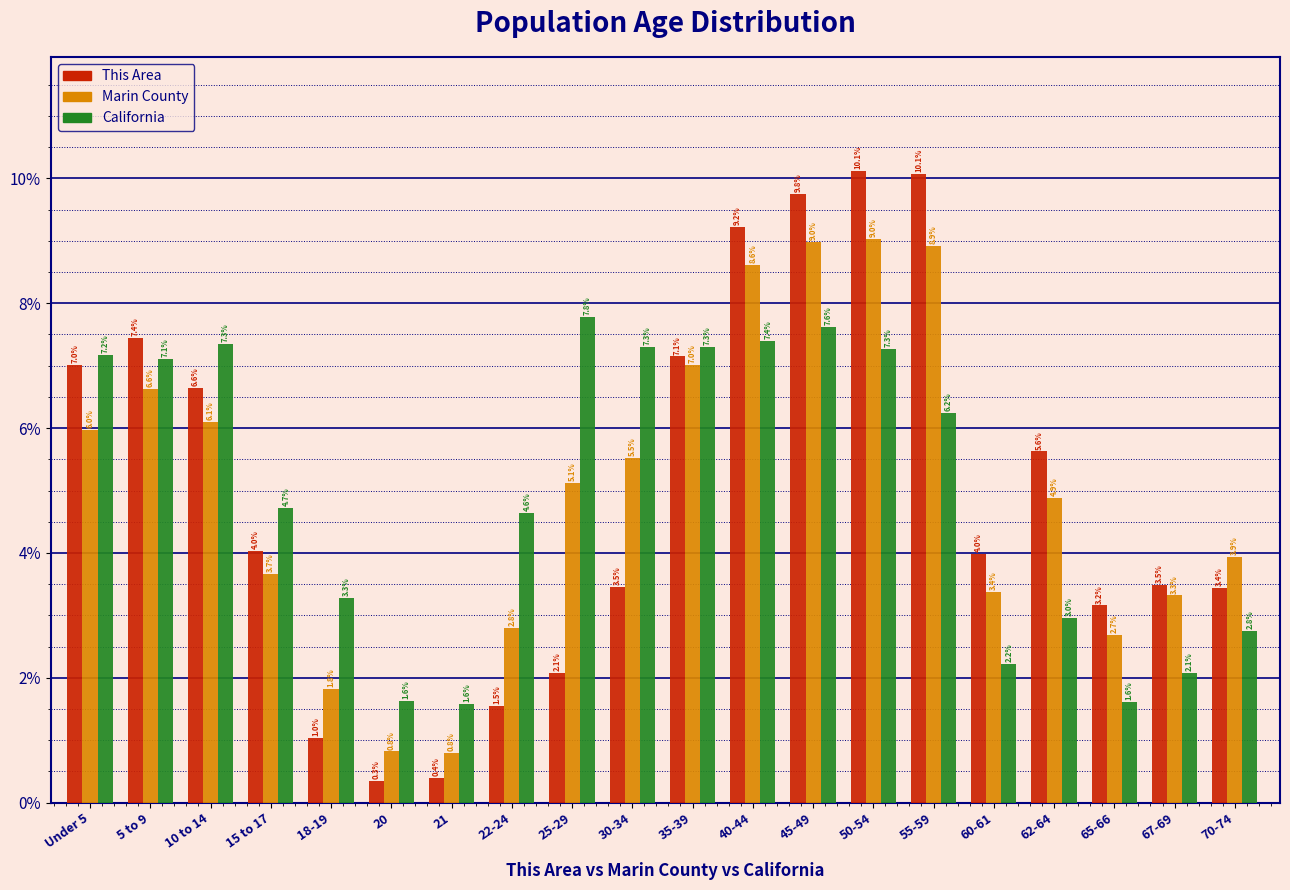

Reading left to right, list all the values displayed in this chart.

This Area: 7.0	7.4	6.6	4.0	1.0	0.3	0.4	1.5	2.1	3.5	7.1	9.2	9.8	10.1	10.1	4.0	5.6	3.2	3.5	3.4
Marin County: 6.0	6.6	6.1	3.7	1.8	0.8	0.8	2.8	5.1	5.5	7.0	8.6	9.0	9.0	8.9	3.4	4.9	2.7	3.3	3.9
California: 7.2	7.1	7.3	4.7	3.3	1.6	1.6	4.6	7.8	7.3	7.3	7.4	7.6	7.3	6.2	2.2	3.0	1.6	2.1	2.8